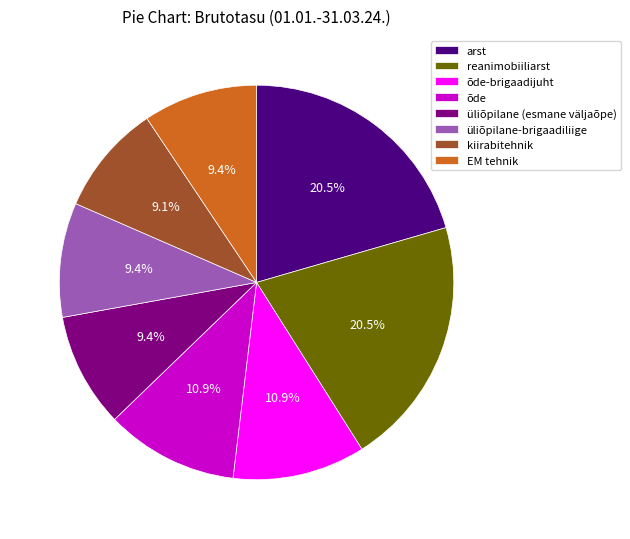

To the nearest percent, what is the difference between the largest and smallest slice percentages?

11%